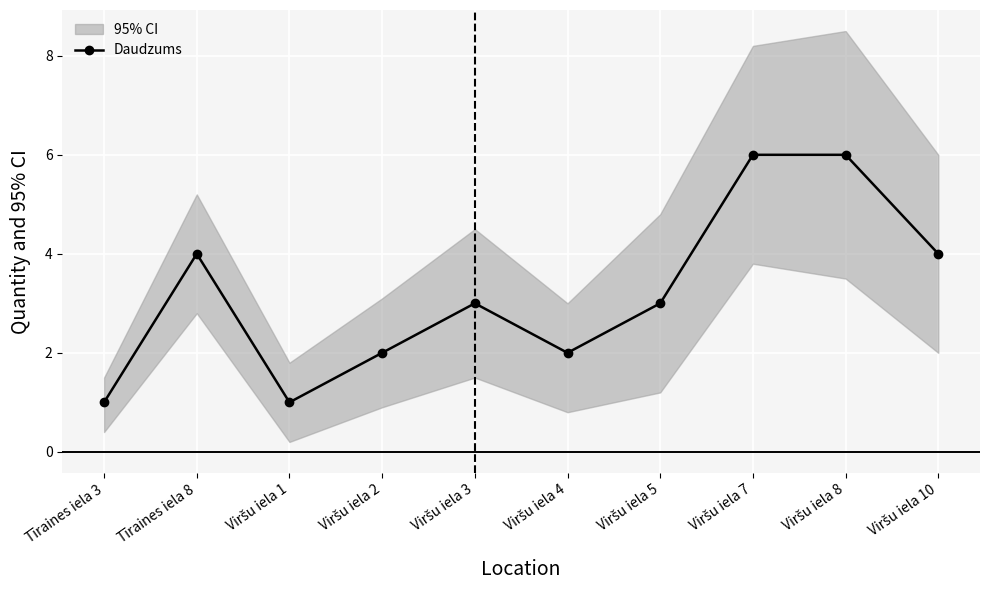

True or false: the data shows 5 at Viršu iela 5.

False